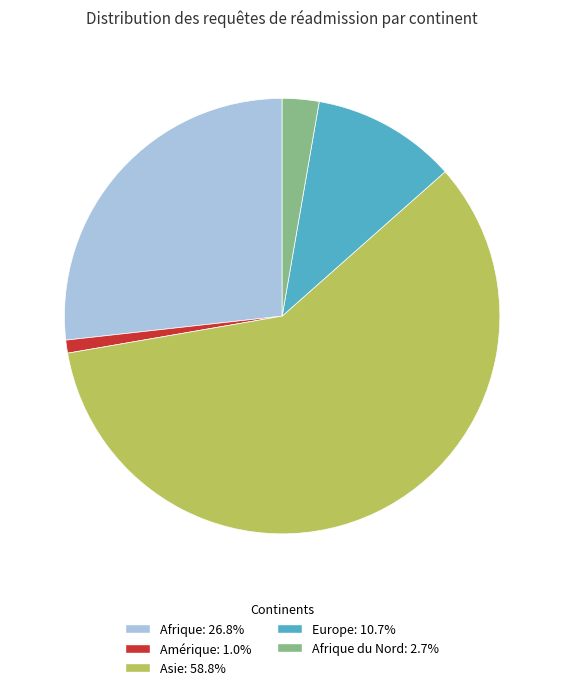

Is there a majority slice in this chart?

Yes